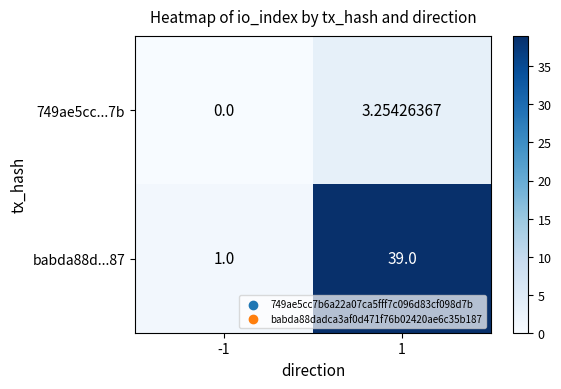

Is the value of 749ae5cc...7b at -1 greater than the value of babda88d...87 at 1?

No